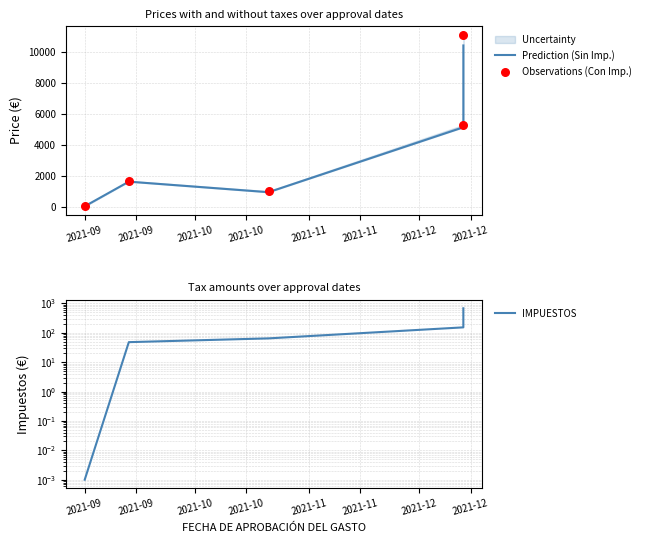

Which series reaches the minimum Y coordinate?

IMPUESTOS